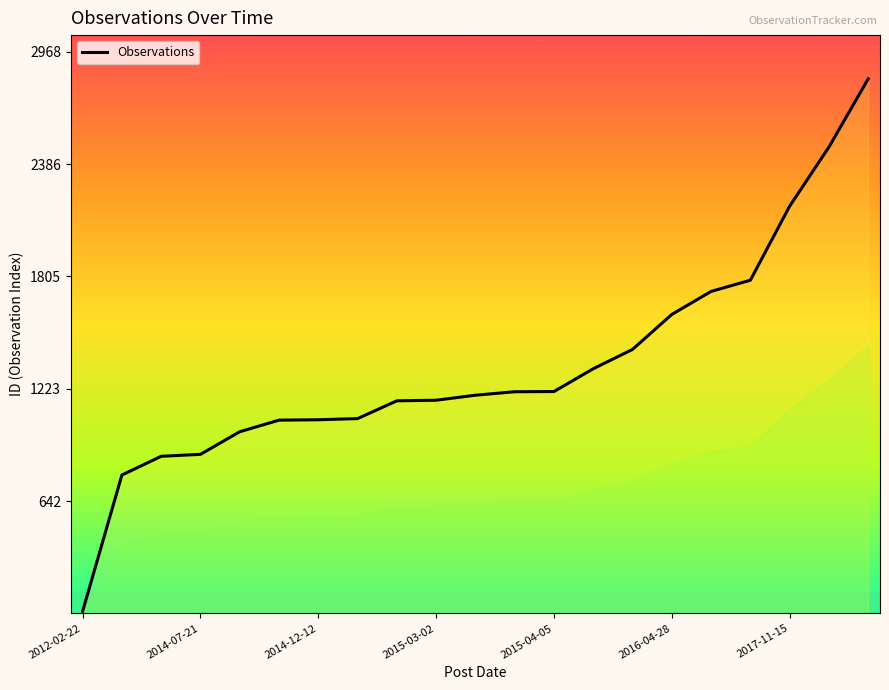

Reading left to right, what are all the values shown in this chart?

72	777	874	884	1001	1061	1063	1069	1161	1164	1190	1208	1209	1327	1427	1608	1727	1785	2168	2474	2827